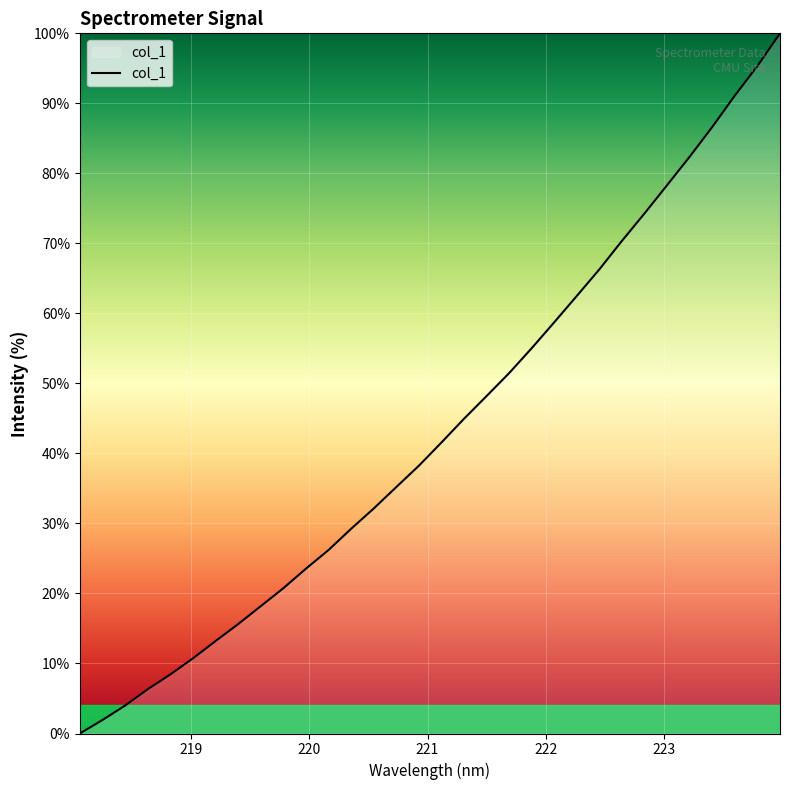

What is the difference between the maximum and minimum values?

100.0